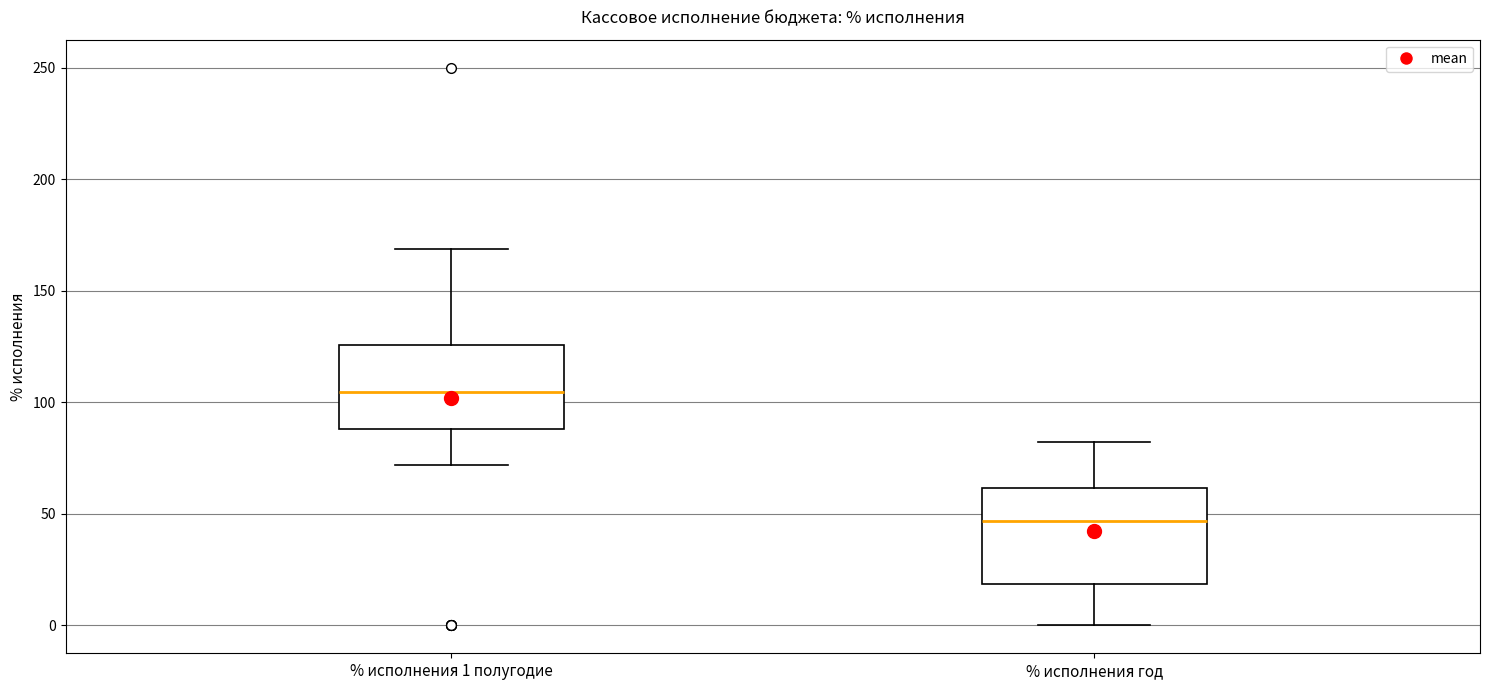

Where is the upper edge of the box for % исполнения 1 полугодие on the y-axis? The values are not printed on the chart, so give them approximately, as read against the axis.

125